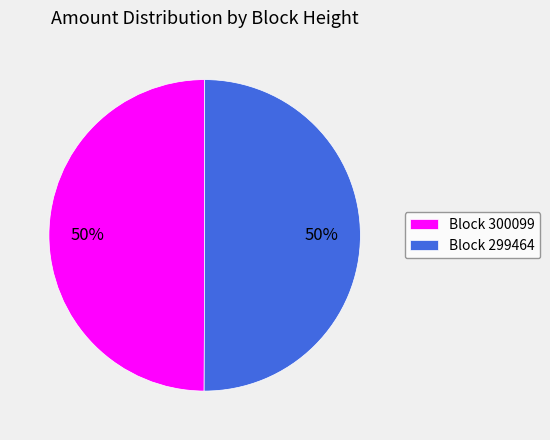

Is it true that Block 299464 is 61% of the pie?

False